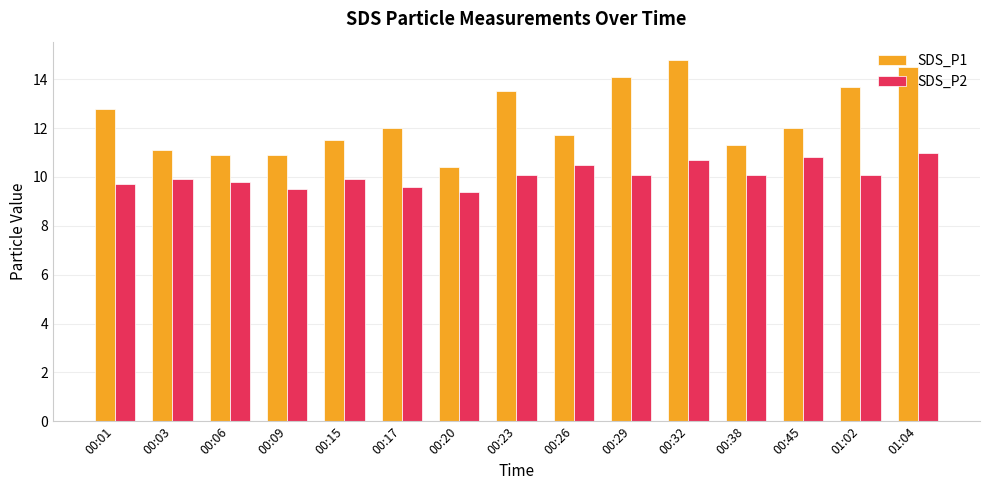

Reading left to right, list all the values displayed in this chart.

SDS_P1: 12.8	11.1	10.9	10.9	11.5	12.0	10.4	13.5	11.7	14.1	14.8	11.3	12.0	13.7	14.5
SDS_P2: 9.7	9.9	9.8	9.5	9.9	9.6	9.4	10.1	10.5	10.1	10.7	10.1	10.8	10.1	11.0